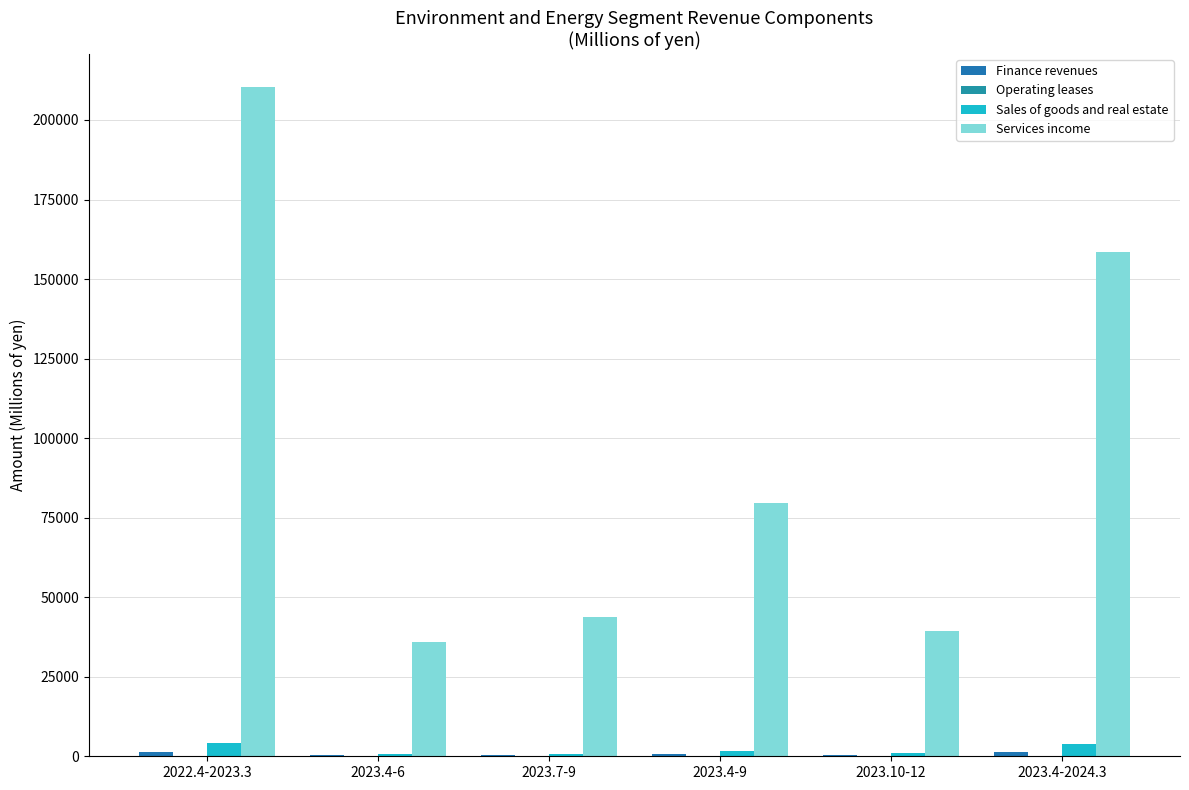

What is the value of the Services income bar at the 4th from the left?

79562